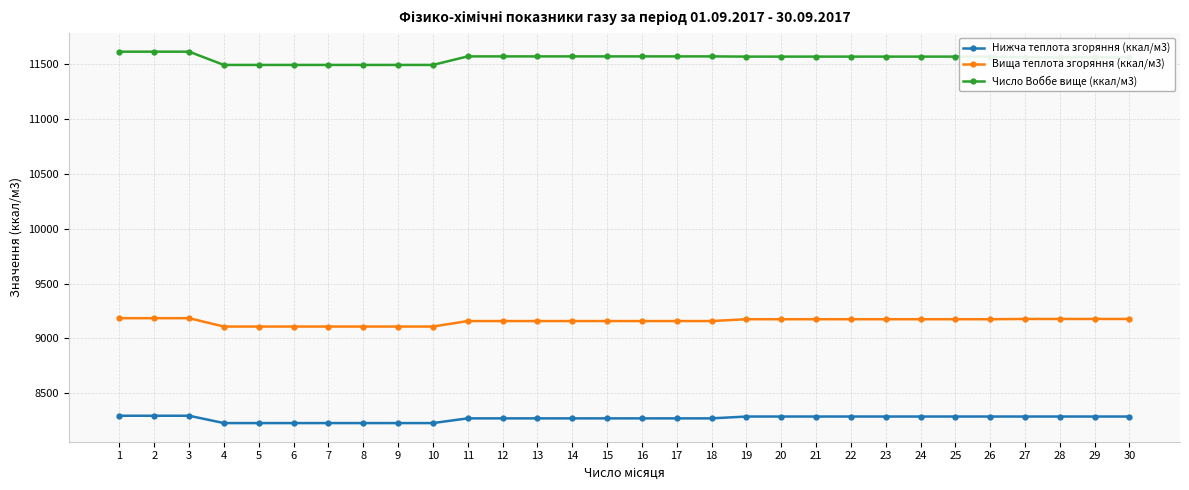

What is the minimum value for Вища теплота згоряння (ккал/м3)?

9107.2